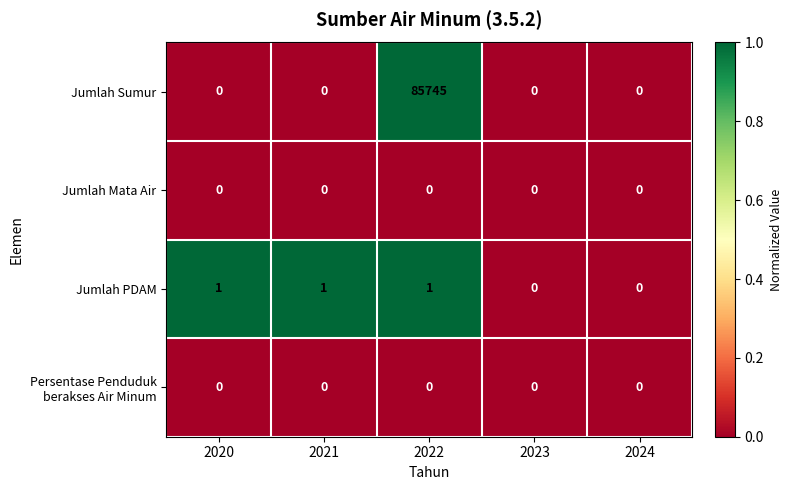

What is the sum of all Jumlah PDAM values?

3